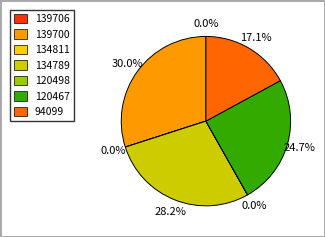

Is there a majority slice in this chart?

No